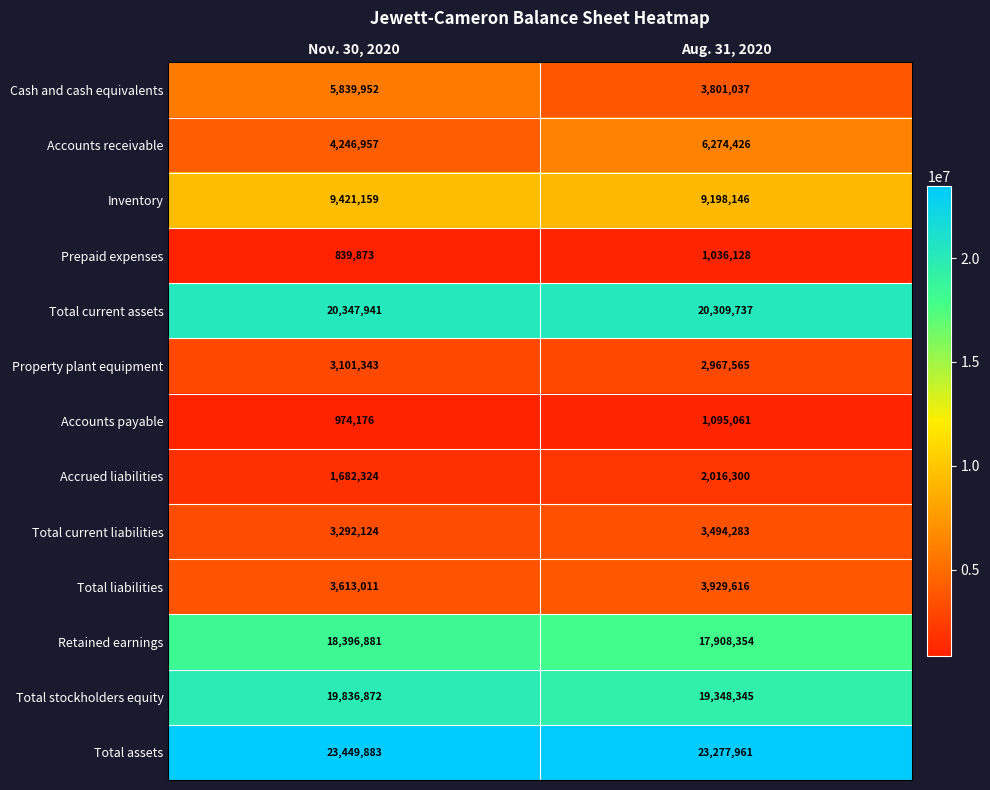

Reading left to right, list all the values displayed in this chart.

Cash and cash equivalents: Nov. 30, 2020=5839952	Aug. 31, 2020=3801037
Accounts receivable: Nov. 30, 2020=4246957	Aug. 31, 2020=6274426
Inventory: Nov. 30, 2020=9421159	Aug. 31, 2020=9198146
Prepaid expenses: Nov. 30, 2020=839873	Aug. 31, 2020=1036128
Total current assets: Nov. 30, 2020=20347941	Aug. 31, 2020=20309737
Property plant equipment: Nov. 30, 2020=3101343	Aug. 31, 2020=2967565
Accounts payable: Nov. 30, 2020=974176	Aug. 31, 2020=1095061
Accrued liabilities: Nov. 30, 2020=1682324	Aug. 31, 2020=2016300
Total current liabilities: Nov. 30, 2020=3292124	Aug. 31, 2020=3494283
Total liabilities: Nov. 30, 2020=3613011	Aug. 31, 2020=3929616
Retained earnings: Nov. 30, 2020=18396881	Aug. 31, 2020=17908354
Total stockholders equity: Nov. 30, 2020=19836872	Aug. 31, 2020=19348345
Total assets: Nov. 30, 2020=23449883	Aug. 31, 2020=23277961